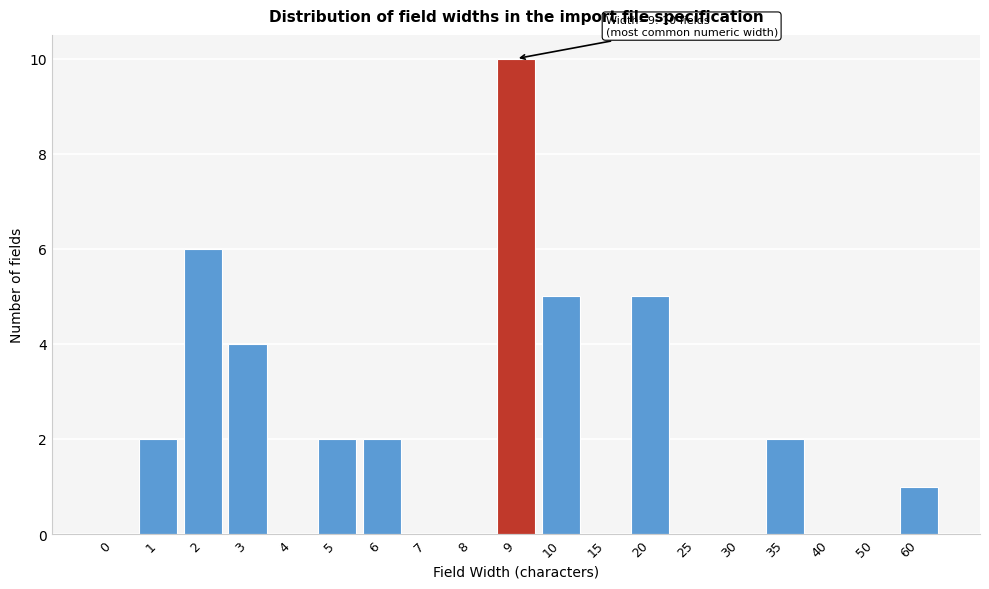

Reading left to right, list all the values displayed in this chart.

0=0	1=2	2=6	3=4	4=0	5=2	6=2	7=0	8=0	9=10	10=5	15=0	20=5	25=0	30=0	35=2	40=0	50=0	60=1